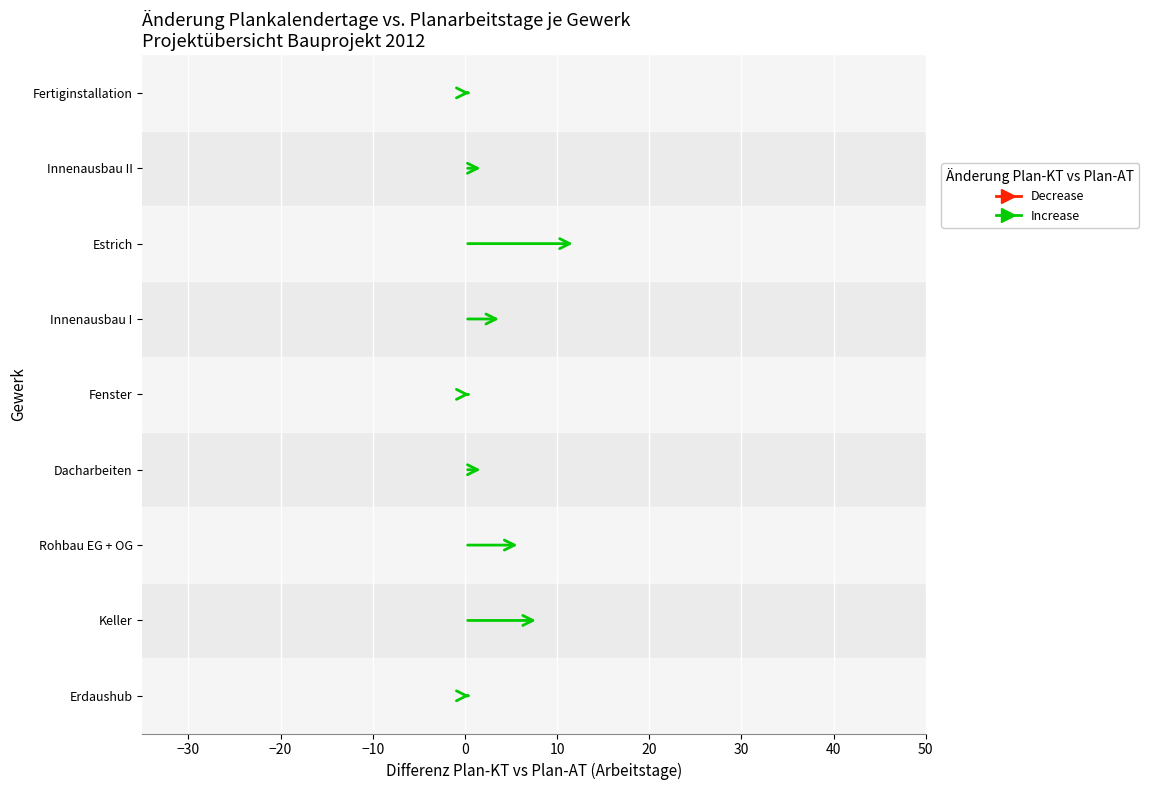

In Plan-KT, how many points are lower than both neighbors (excluding endpoints)?

1